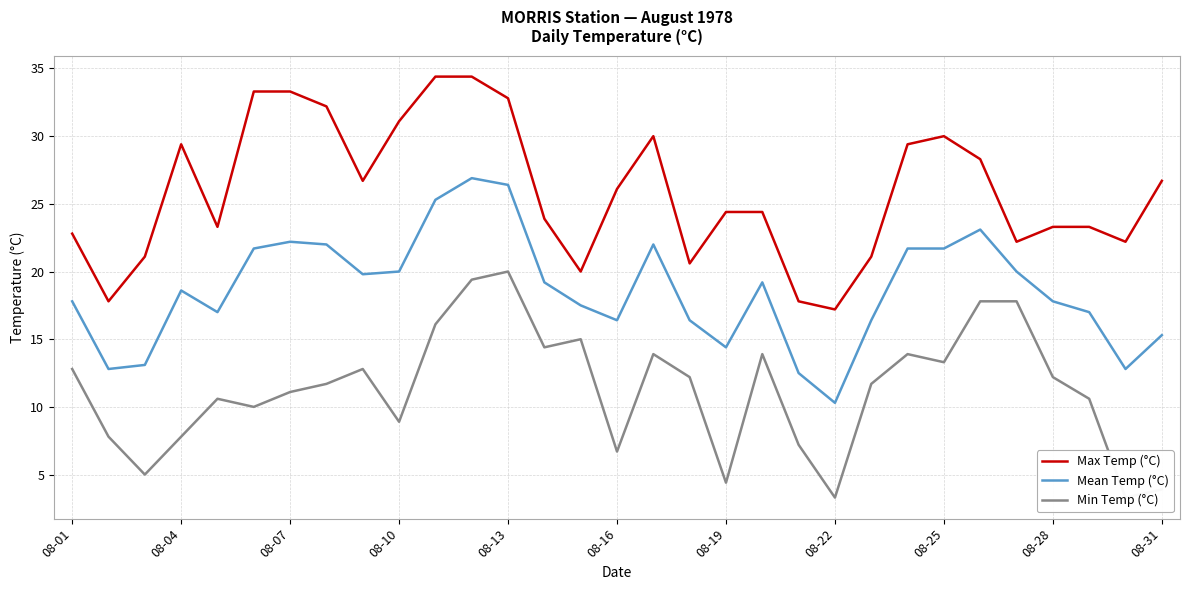

Is it true that Min Temp (°C) equals 15.0 at 14?

True